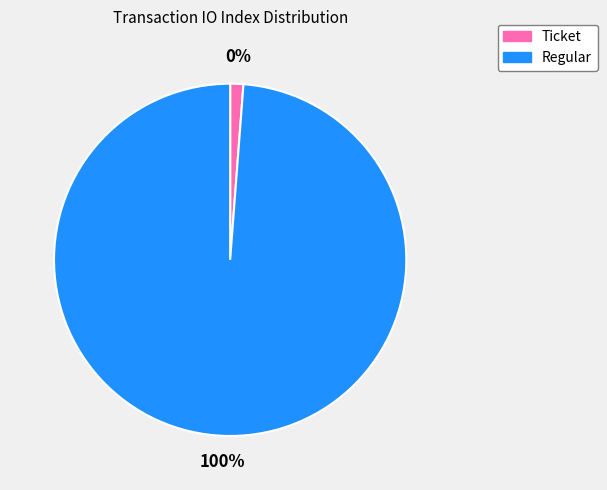

How many slices are in this pie chart?

2